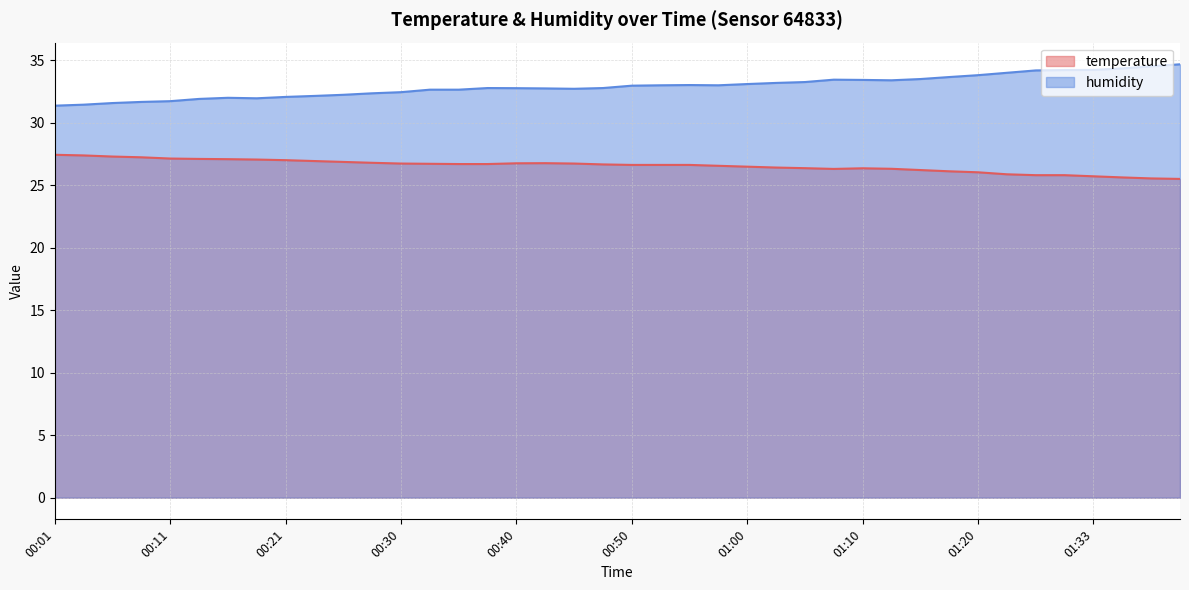

What are all the series names shown in the legend?

temperature, humidity